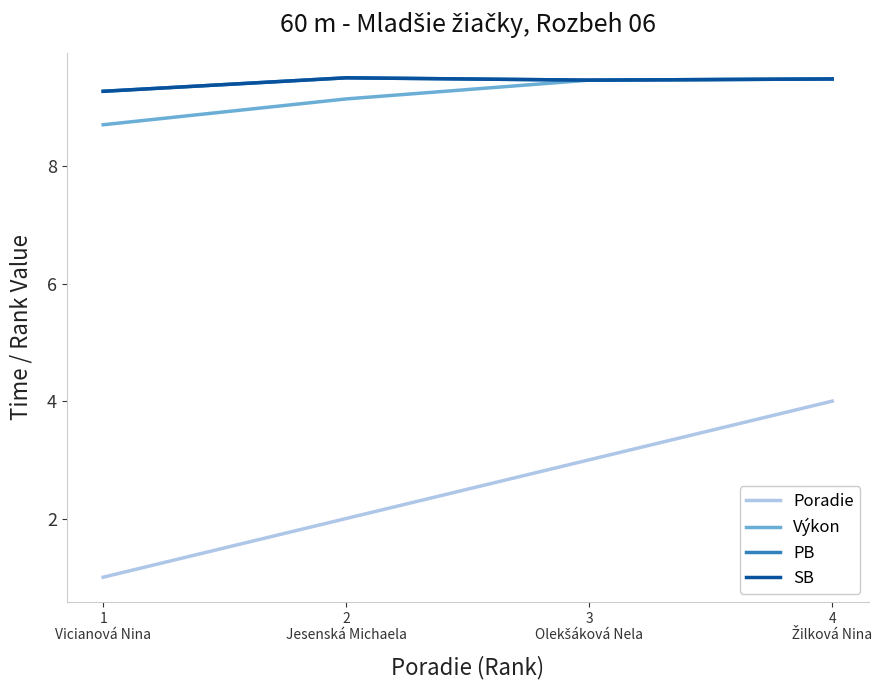

Is this an area chart (filled region under the line)?

No